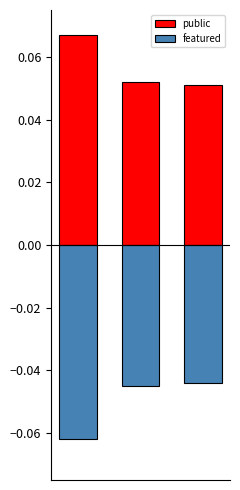

Which series has the largest total across all categories?

public